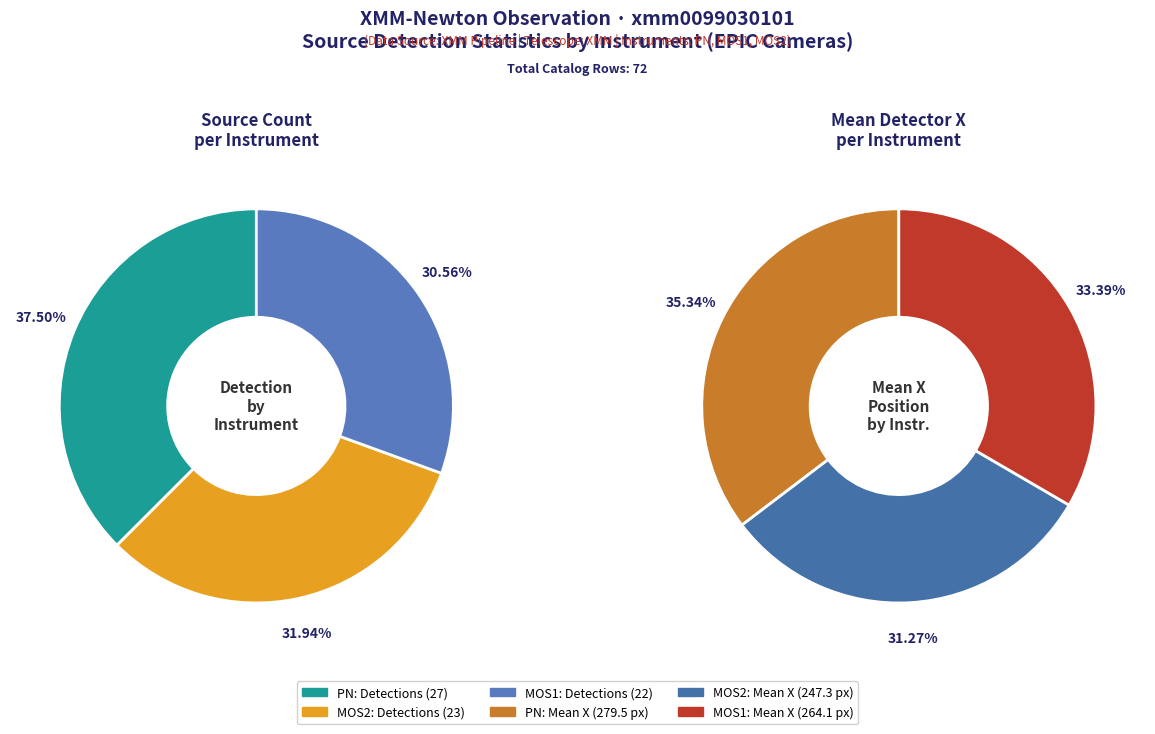

Which has a higher value, mos2 or pn?

pn